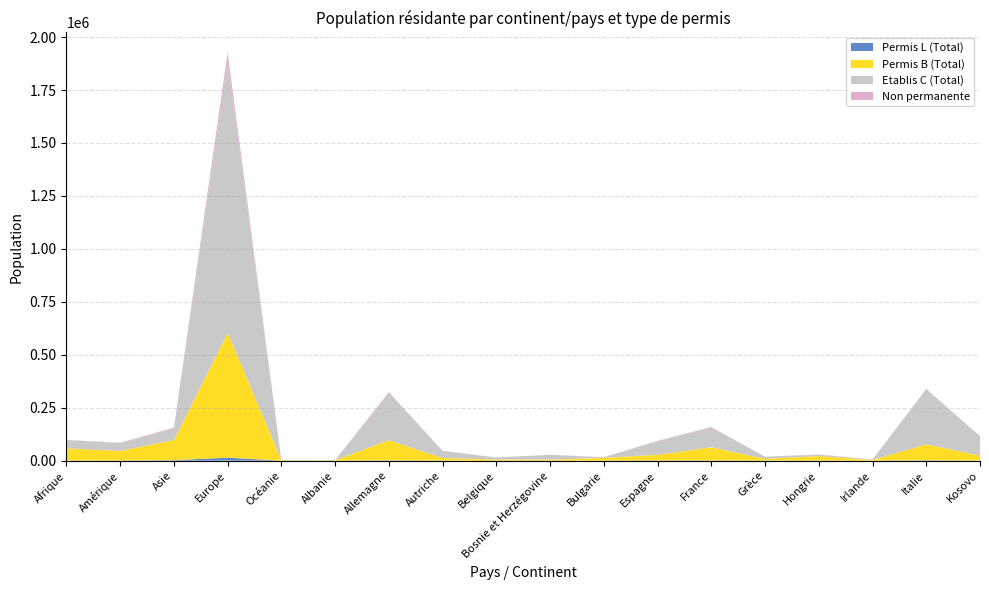

Reading left to right, what are all the values shown in this chart?

Permis L (Total): 228	638	2303	13759	46	14	1484	193	100	10	195	883	932	106	481	128	1789	20
Permis B (Total): 57677	45192	94675	589867	2280	2021	94867	11943	5408	4827	12911	26643	62126	8179	21040	2980	75400	23395
Etablis C (Total): 39739	36667	55297	1281430	1329	821	219511	33645	9105	22804	2551	63932	92696	10235	5814	2405	257192	92418
Non permanente: 451	1937	3737	40831	84	19	7029	956	277	77	703	1859	3002	300	1561	207	4293	164